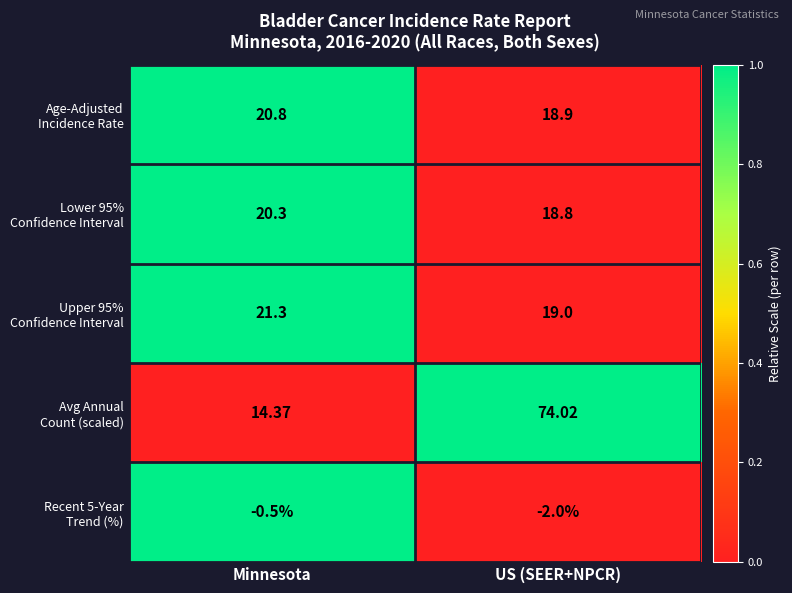

Count the number of data series in this chart.

5